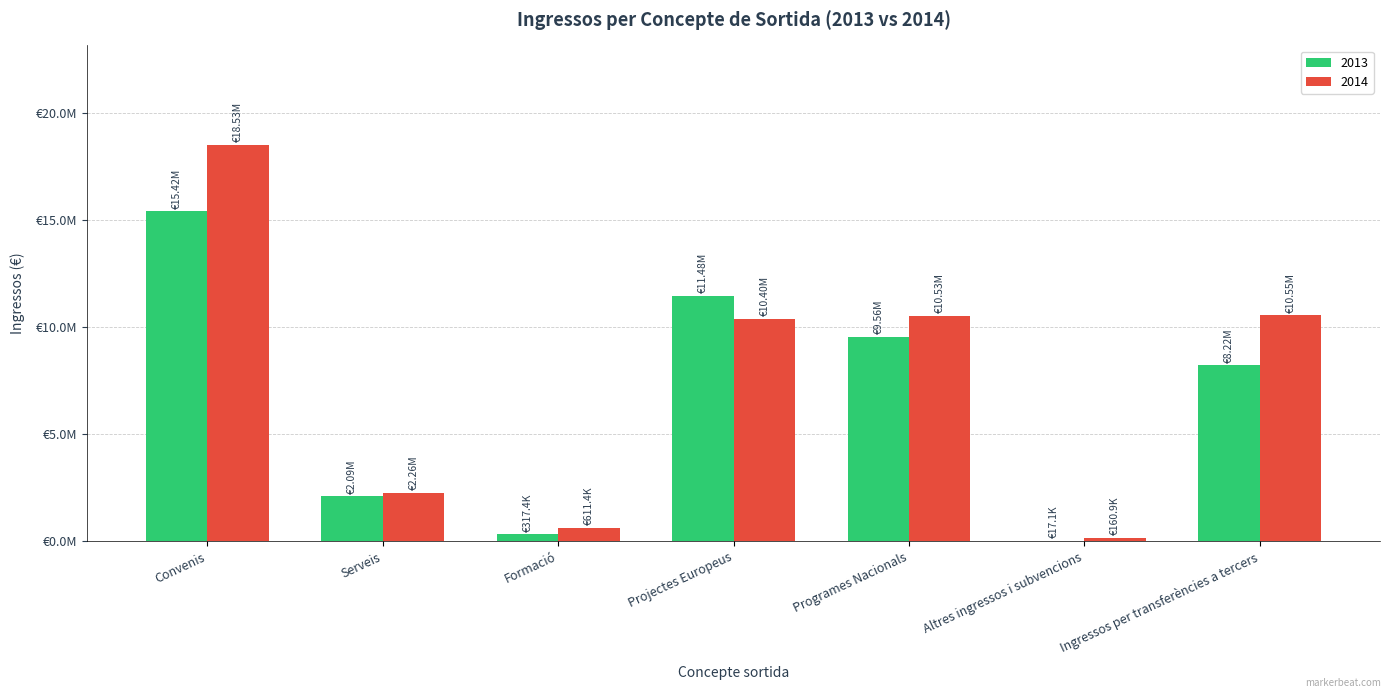

Read the 2013 value at Altres ingressos i subvencions.

17071.1